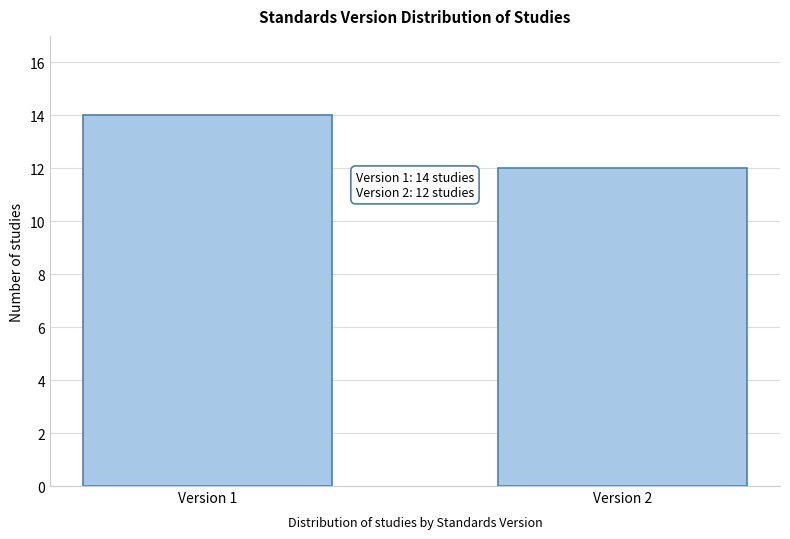

Reading left to right, extract all data points from this chart.

Version 1=14	Version 2=12